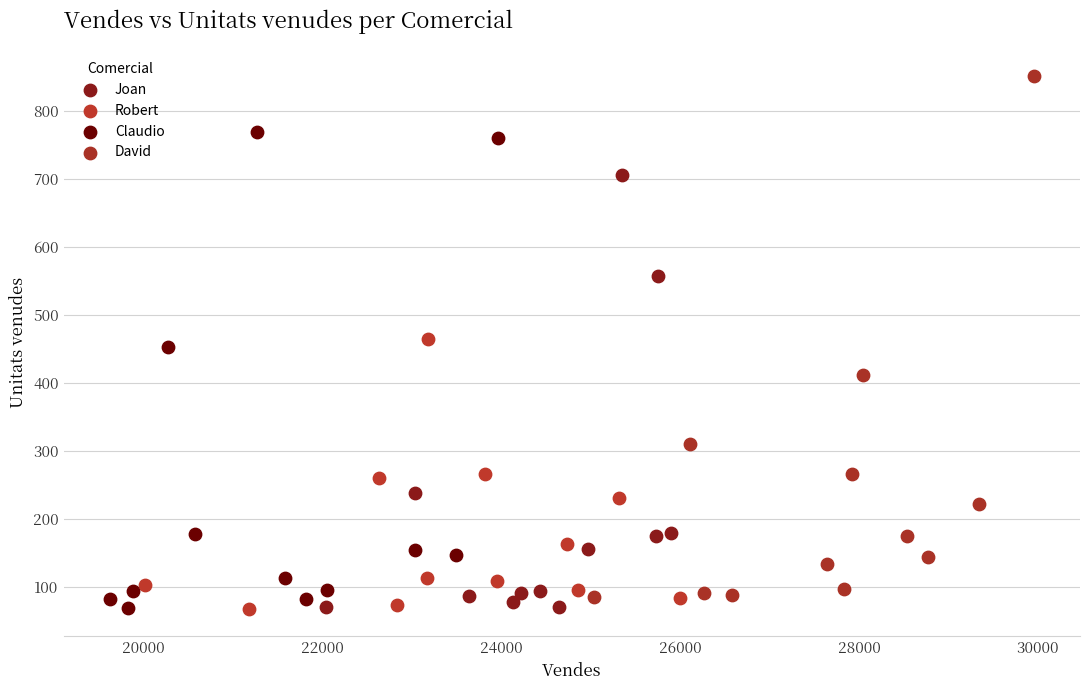

Which series has the widest spread of Y values?

David